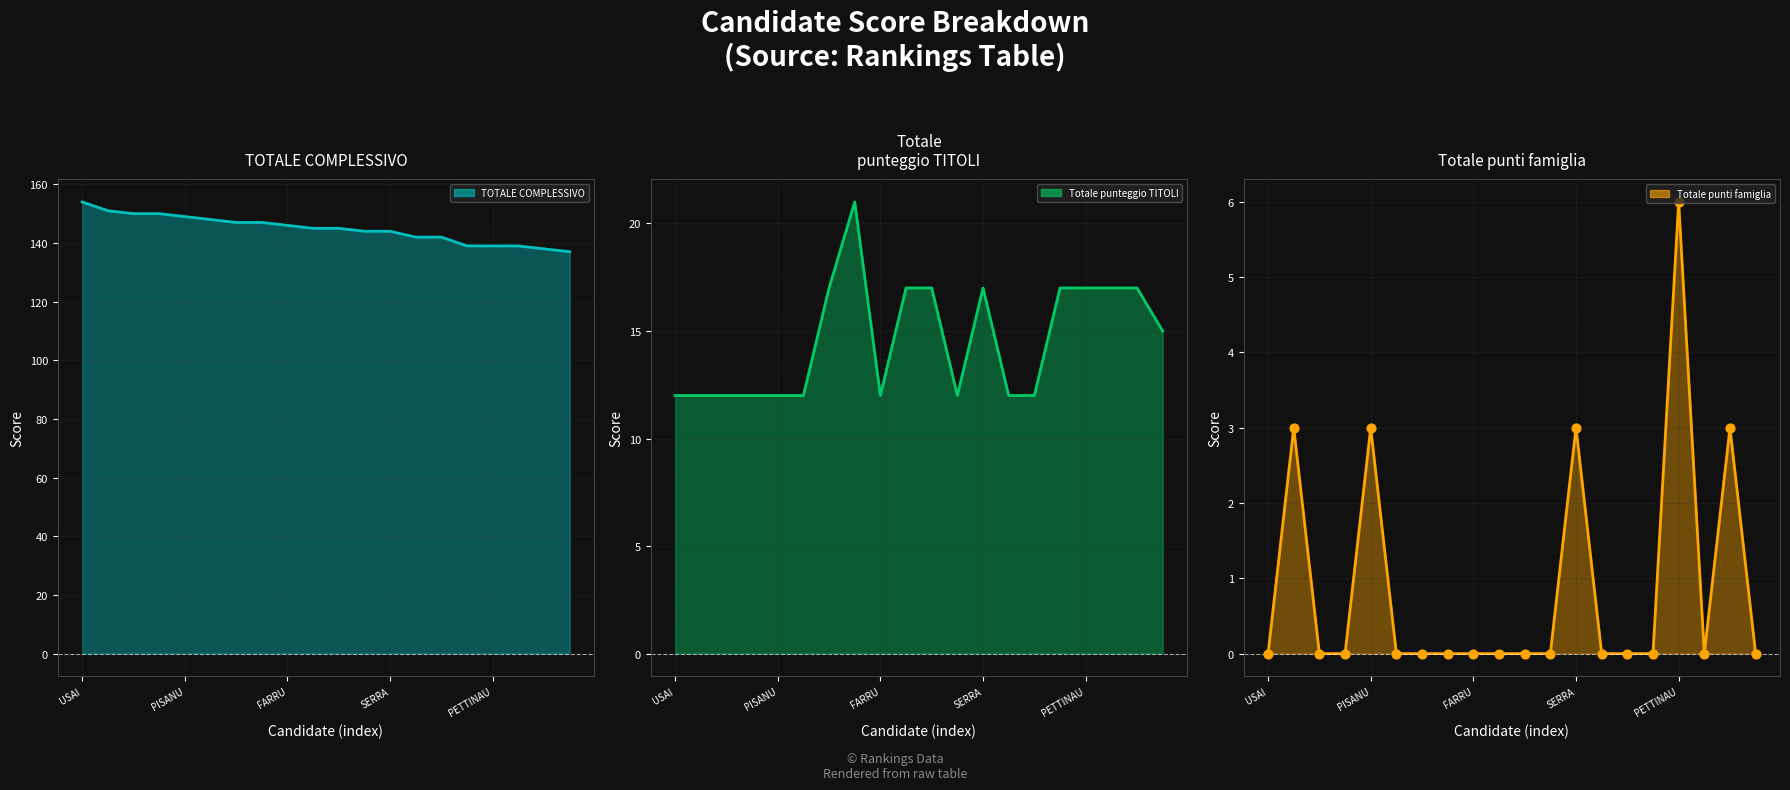

Which series has the largest total across all categories?

TOTALE COMPLESSIVO